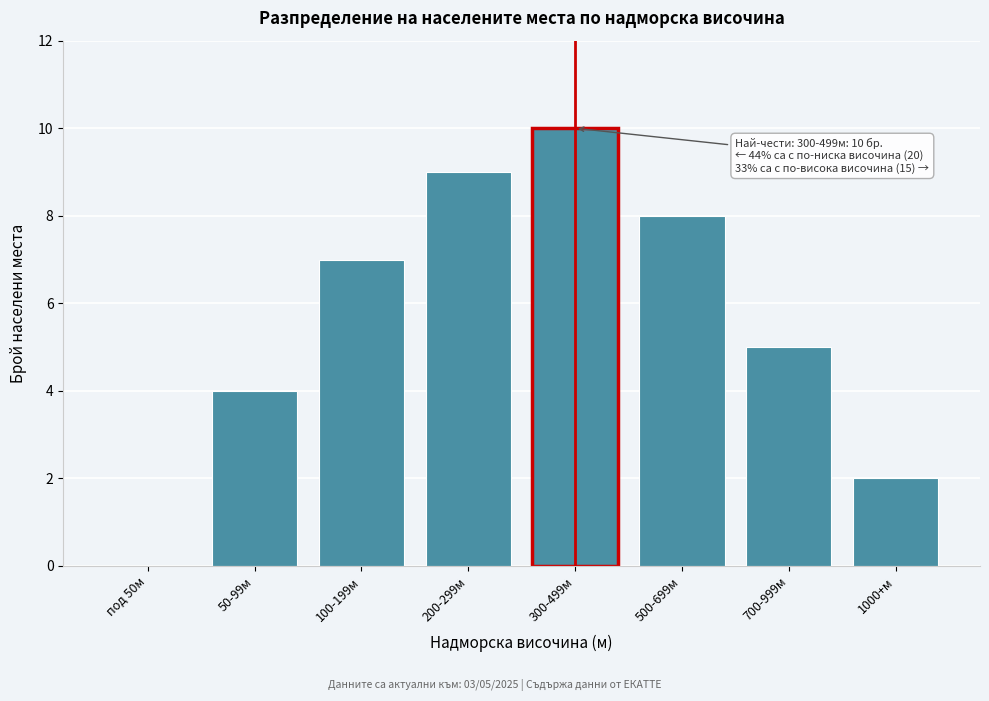

Reading right to left, transcribe all the data shown in this chart.

1000+м=2	700-999м=5	500-699м=8	300-499м=10	200-299м=9	100-199м=7	50-99м=4	под 50м=0